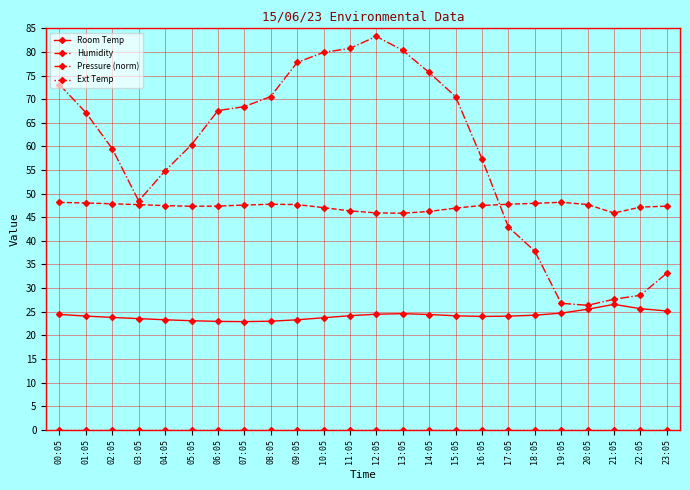

Which series changed the most between 00:05 and 10:05?

Pressure (norm)